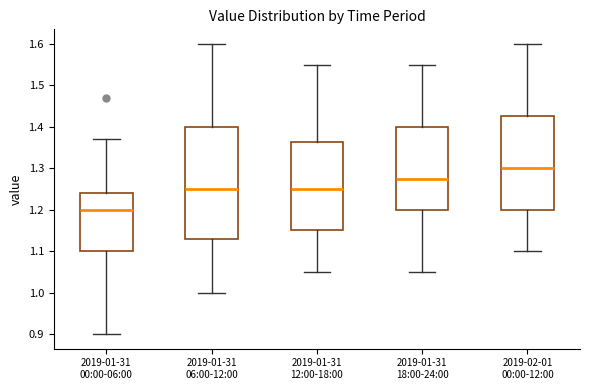

Where does the upper whisker of the box for 2019-02-01 00:00-12:00 end on the y-axis? The values are not printed on the chart, so give them approximately, as read against the axis.

1.60